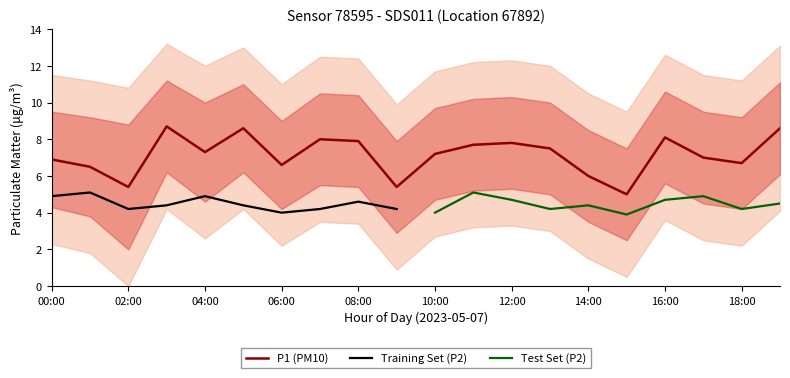

The chart shows a value of 3.9 at 07:00. True or false?

False